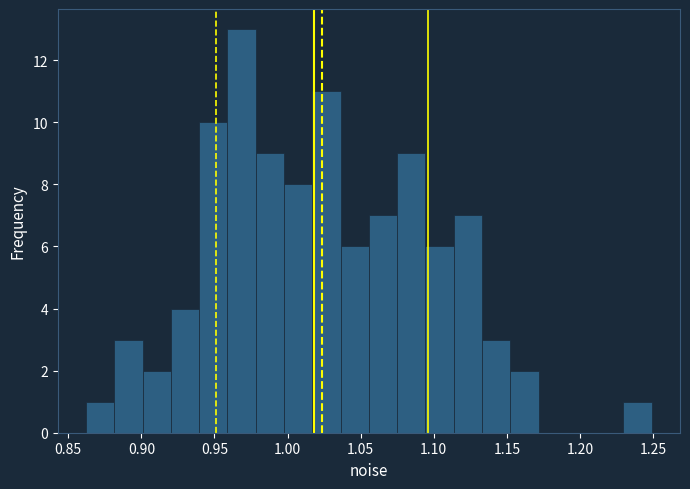

Around what value on the x-axis is the tallest bar? Give the approximate position of its centre, as read against the axis.

0.970